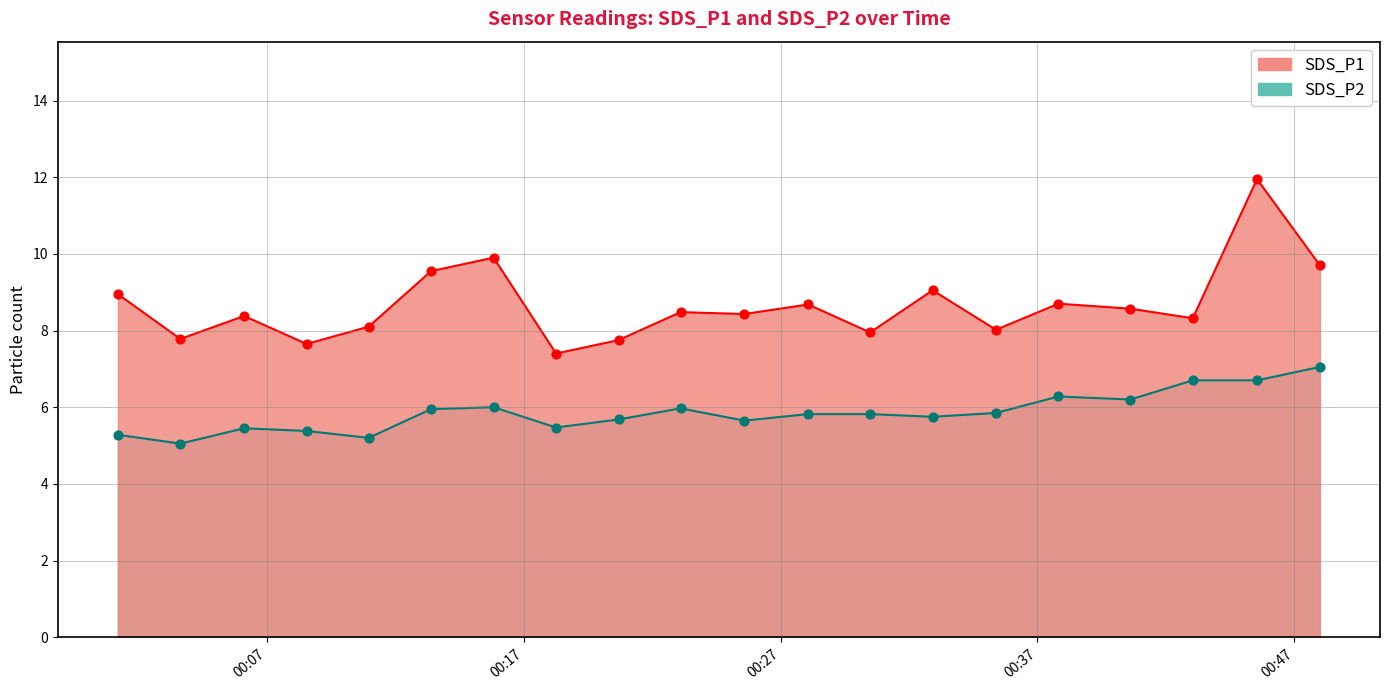

What are all the series names shown in the legend?

SDS_P1, SDS_P2